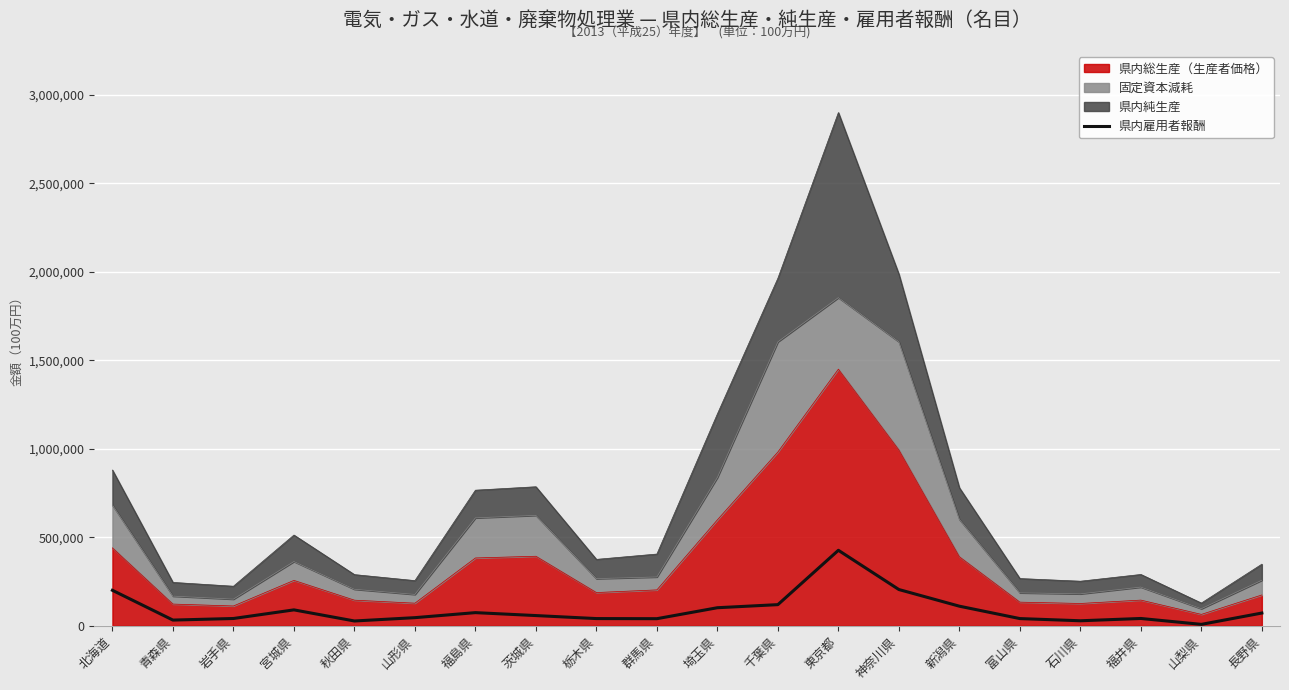

Is it true that the value at 長野県 is 102634?

False